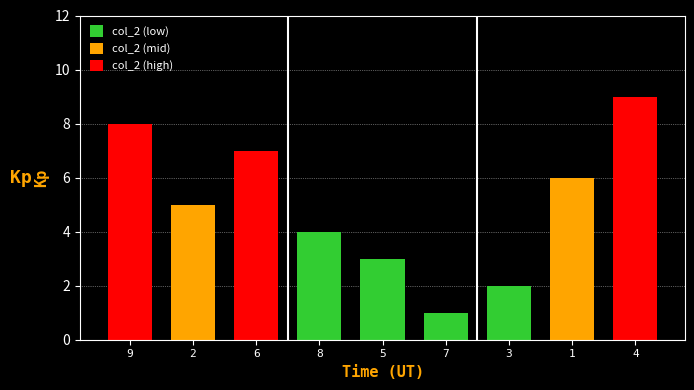

Reading left to right, list all the values displayed in this chart.

9=8	2=5	6=7	8=4	5=3	7=1	3=2	1=6	4=9